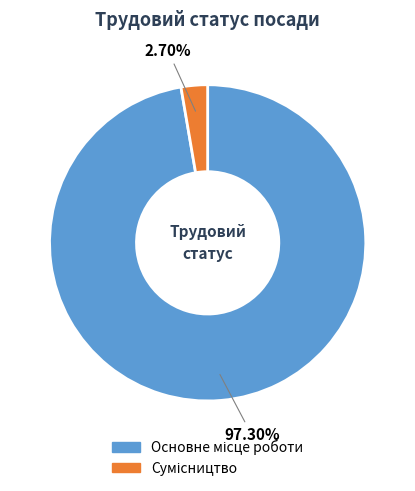

Is there a majority slice in this chart?

Yes